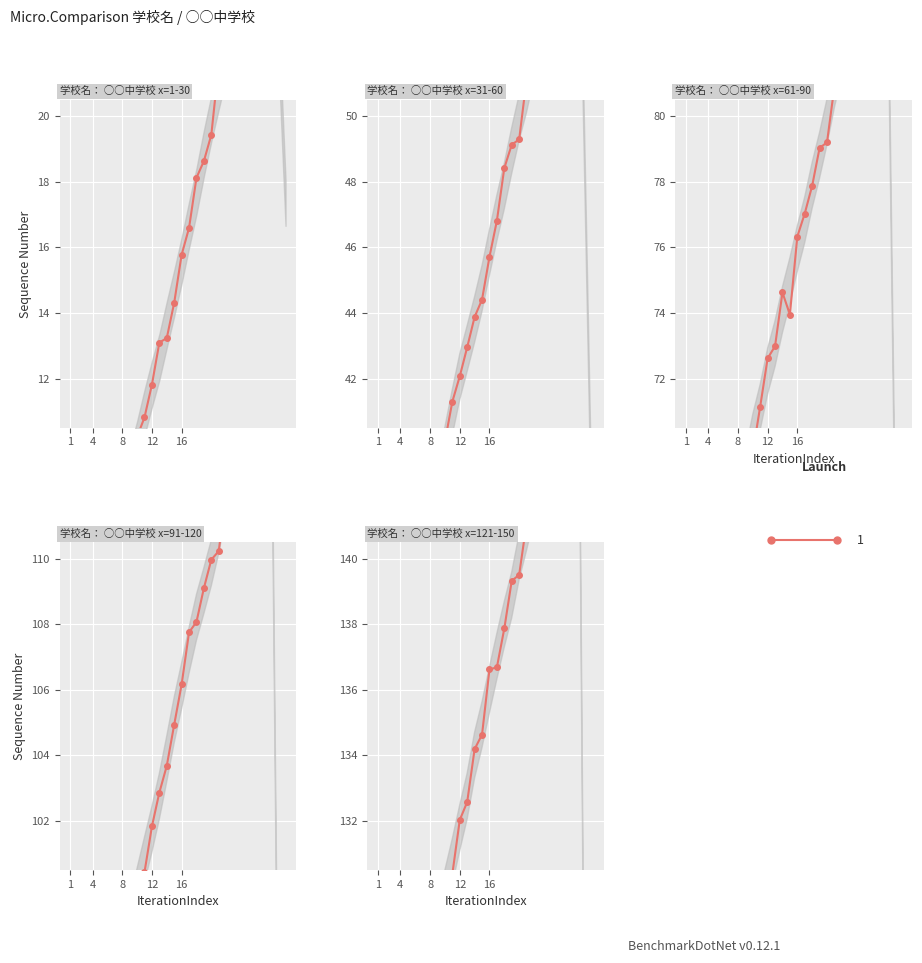

The value of 61-90 at 21 is 23.7. True or false?

False